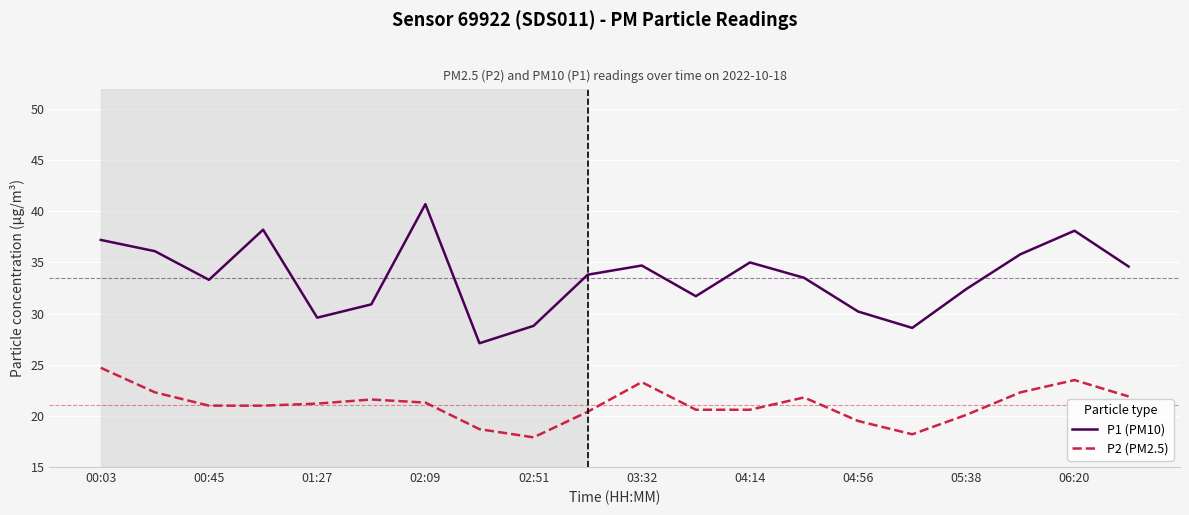

True or false: P1 (PM10) and P2 (PM2.5) intersect in this chart.

False